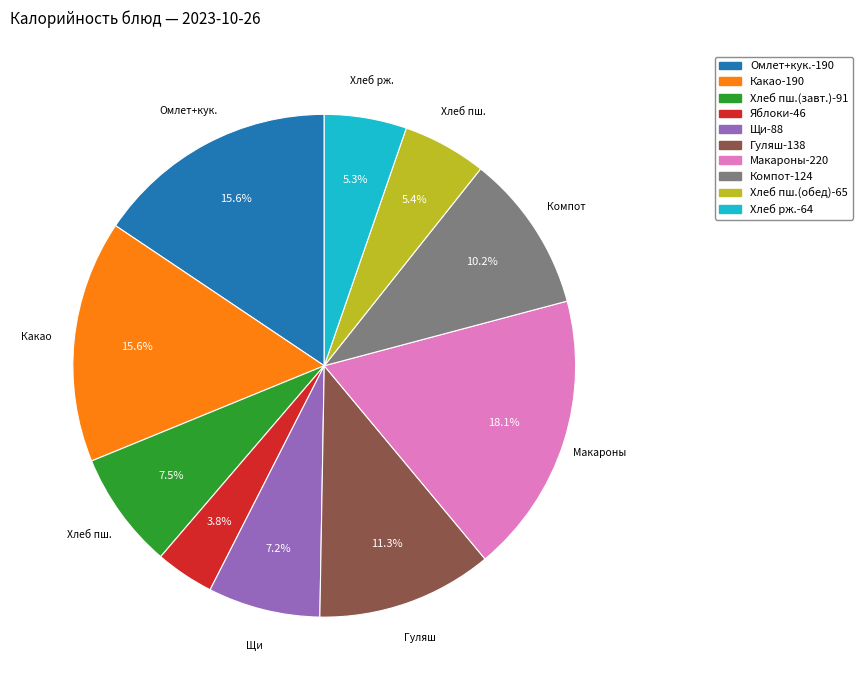

To the nearest percent, what is the difference between the largest and smallest slice percentages?

14%